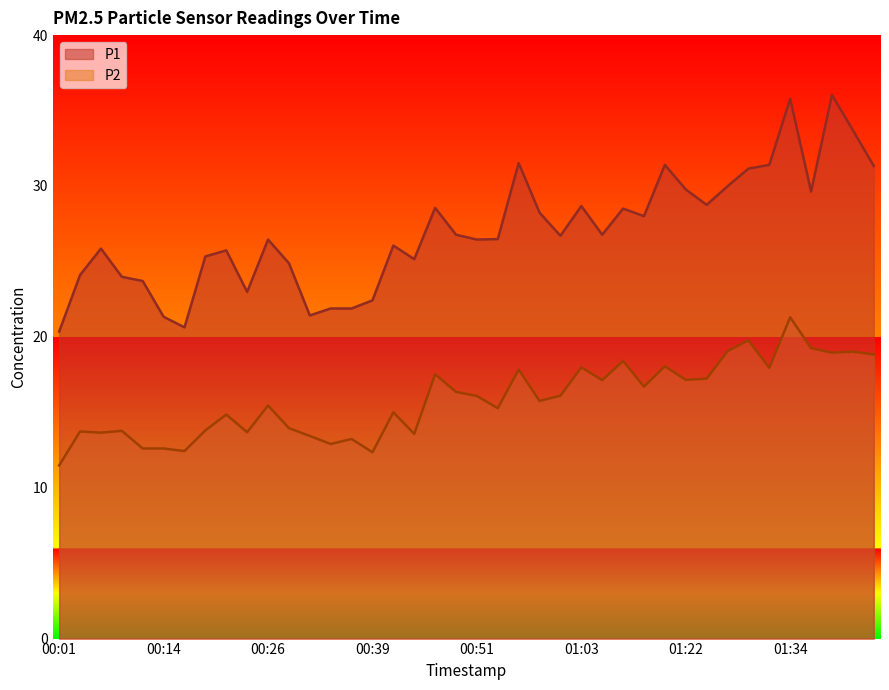

Reading left to right, transcribe all the data shown in this chart.

P1: 20.4	24.1	25.9	24.0	23.7	21.3	20.6	25.3	25.7	23.0	26.4	24.9	21.4	21.9	21.9	22.4	26.1	25.1	28.6	26.8	26.4	26.5	31.5	28.2	26.7	28.7	26.8	28.5	28.0	31.4	29.8	28.8	30.0	31.1	31.4	35.8	29.6	36.0	33.7	31.3
P2: 11.5	13.7	13.7	13.8	12.6	12.6	12.4	13.8	14.8	13.7	15.4	13.9	13.4	12.9	13.2	12.3	15.0	13.6	17.5	16.4	16.1	15.3	17.8	15.8	16.1	18.0	17.1	18.4	16.7	18.1	17.1	17.2	19.1	19.8	17.9	21.3	19.2	18.9	19.0	18.8